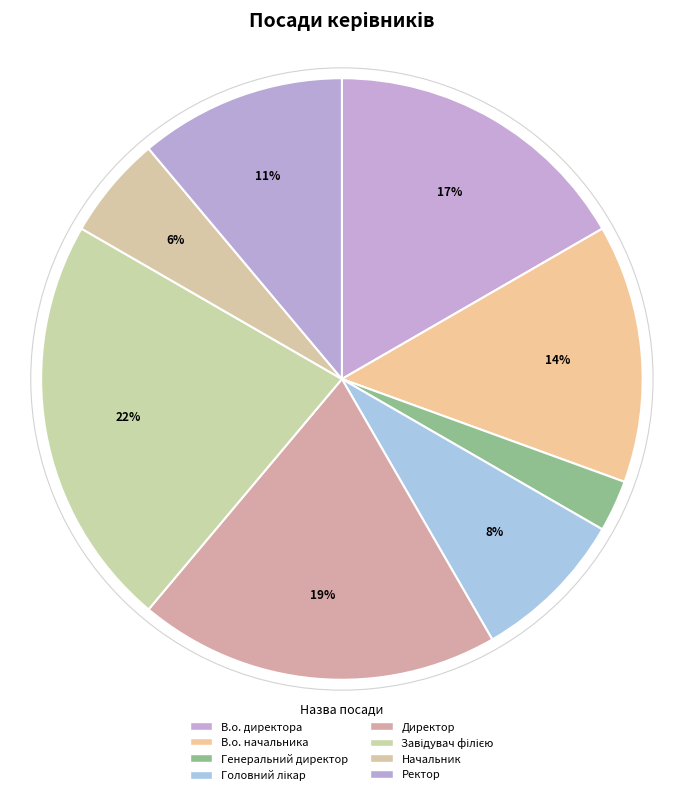

Count the number of slices in the pie.

8